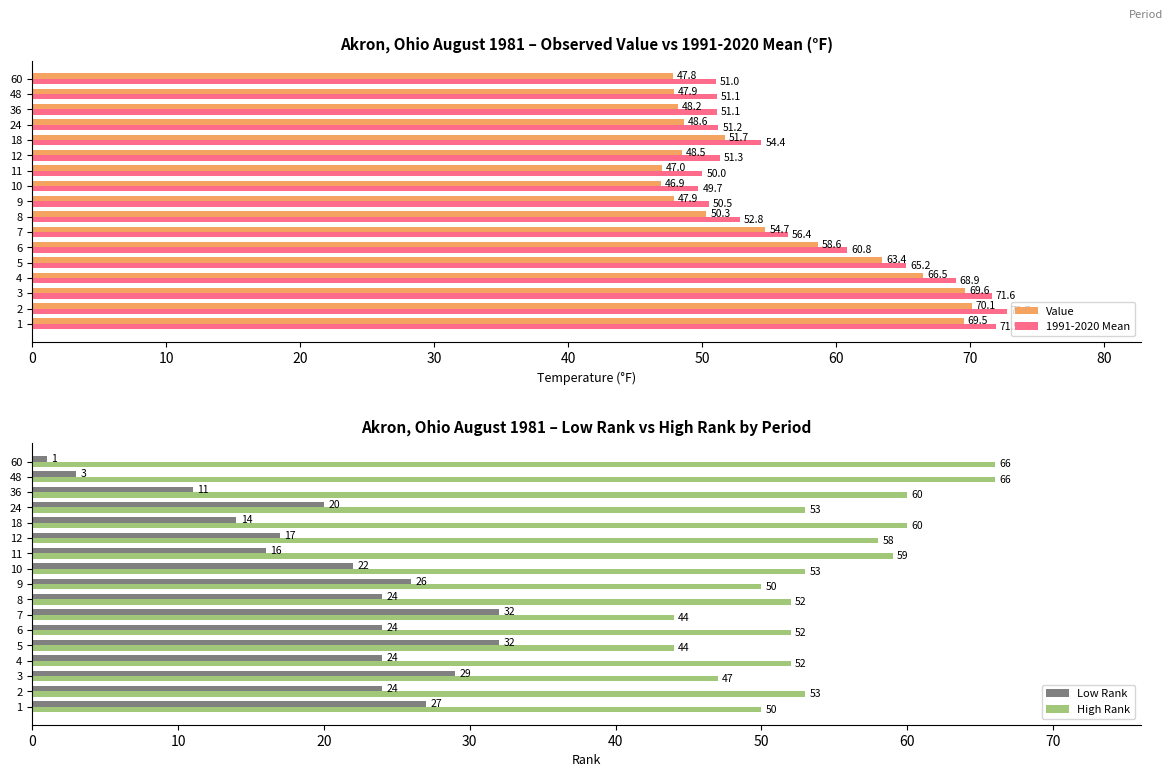

Where is 1991-2020 Mean nearest to the value 61?

6